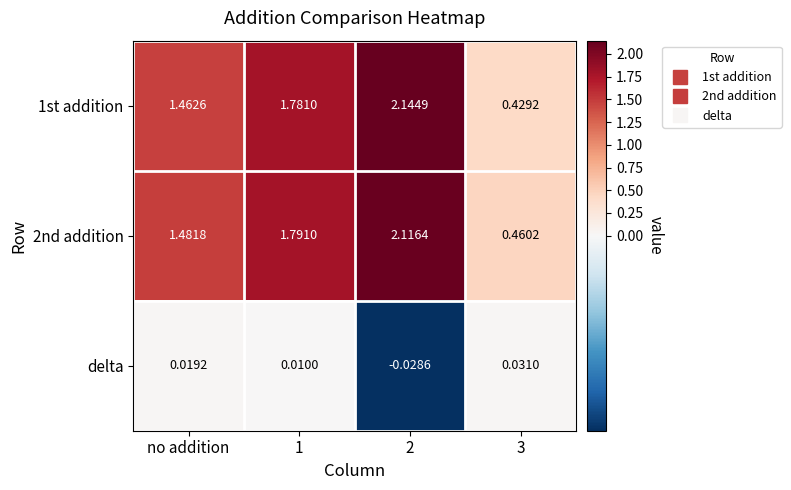

At how many categories does at least one series exceed 0?

4